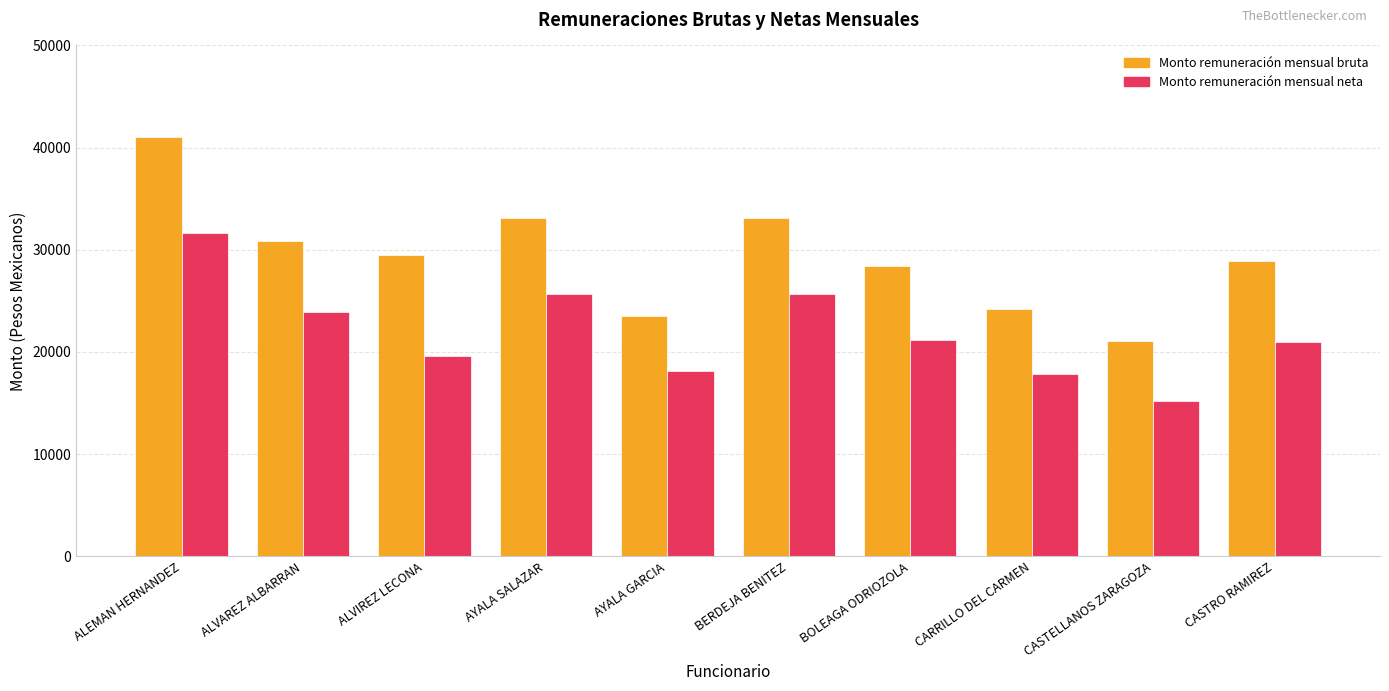

At which label does Monto remuneración mensual neta reach its peak?

ALEMAN HERNANDEZ